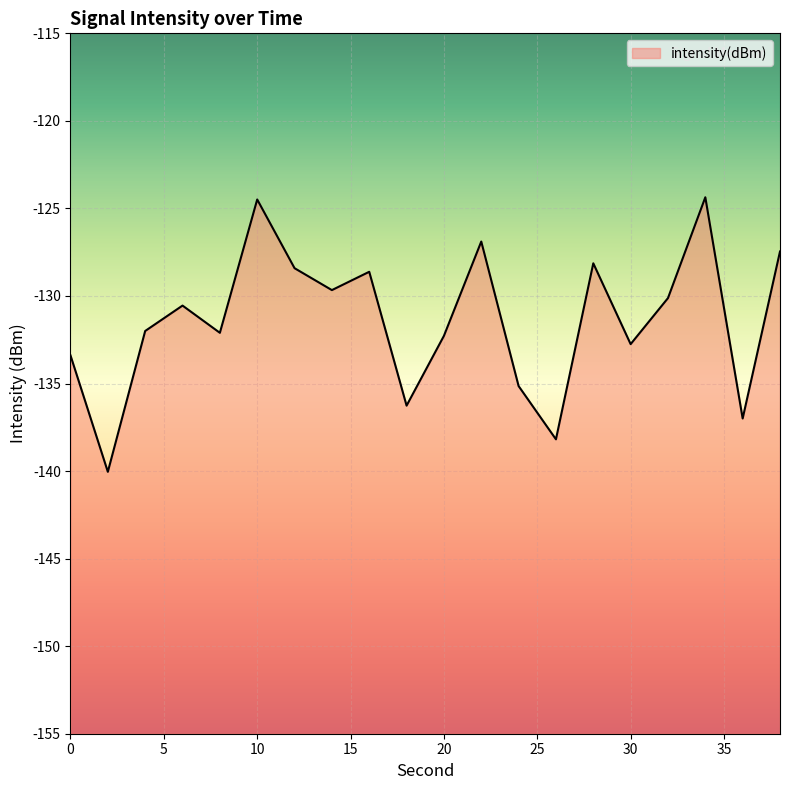

Reading right to left, extract all data points from this chart.

38=-127.5	36=-137.0	34=-124.4	32=-130.1	30=-132.7	28=-128.1	26=-138.2	24=-135.1	22=-126.9	20=-132.3	18=-136.3	16=-128.6	14=-129.7	12=-128.4	10=-124.5	8=-132.1	6=-130.5	4=-132.0	2=-140.0	0=-133.4